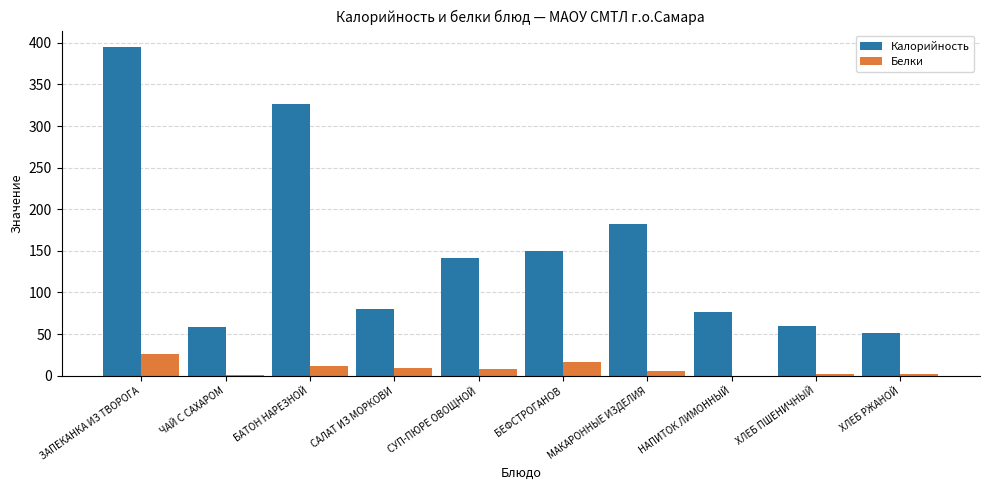

At which label is Калорийность closest to 223?

МАКАРОННЫЕ ИЗДЕЛИЯ